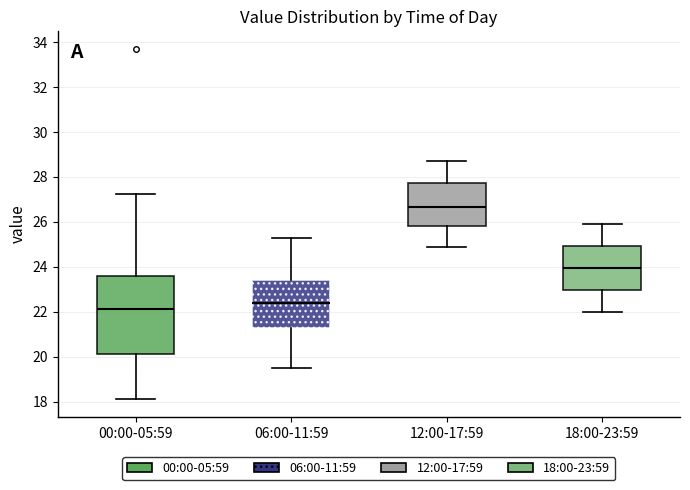

Where does the upper whisker of the box for 18:00-23:59 end on the y-axis? The values are not printed on the chart, so give them approximately, as read against the axis.

26.0